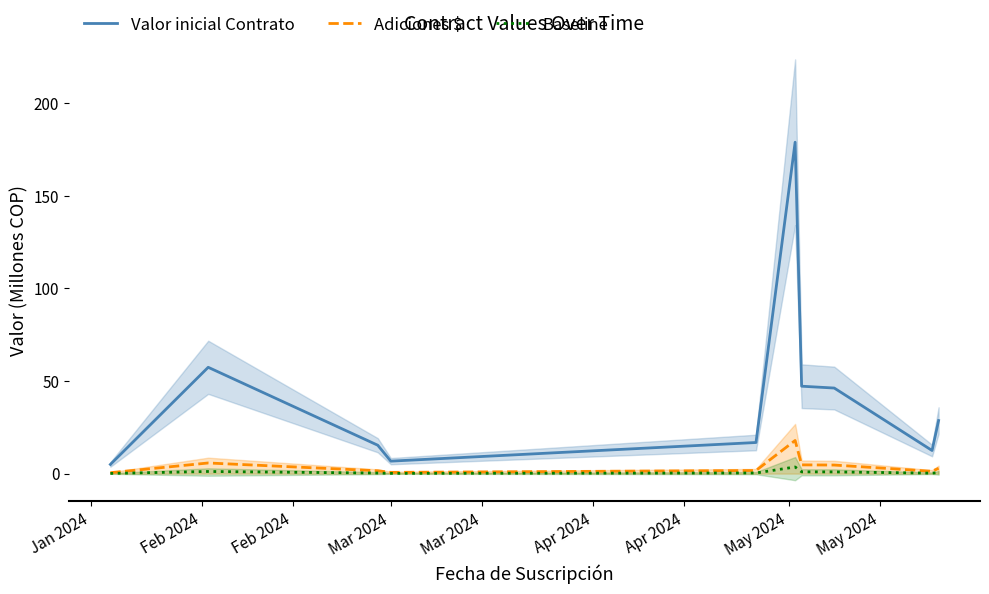

What is the highest value of the Valor inicial Contrato series?

179.0